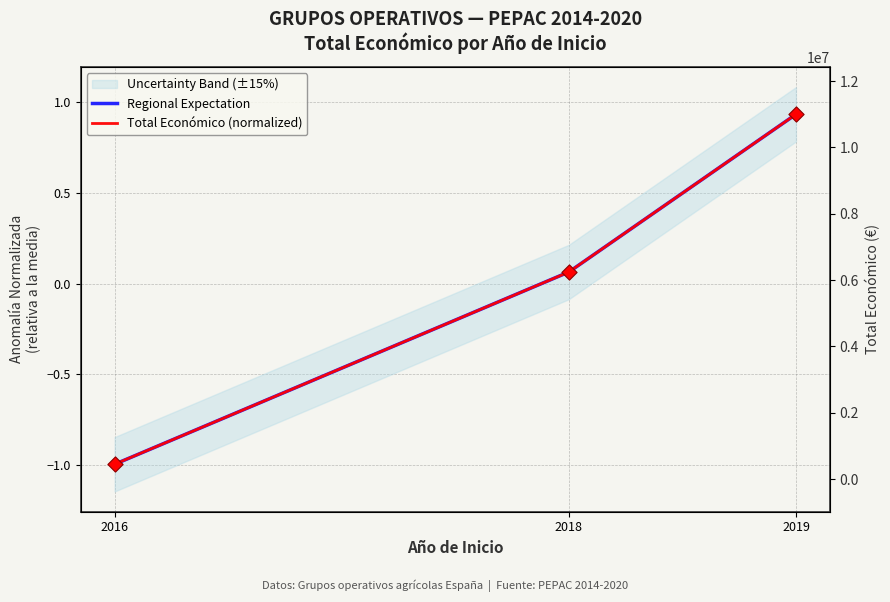

What is the total value across all series at 2016?

-2.0